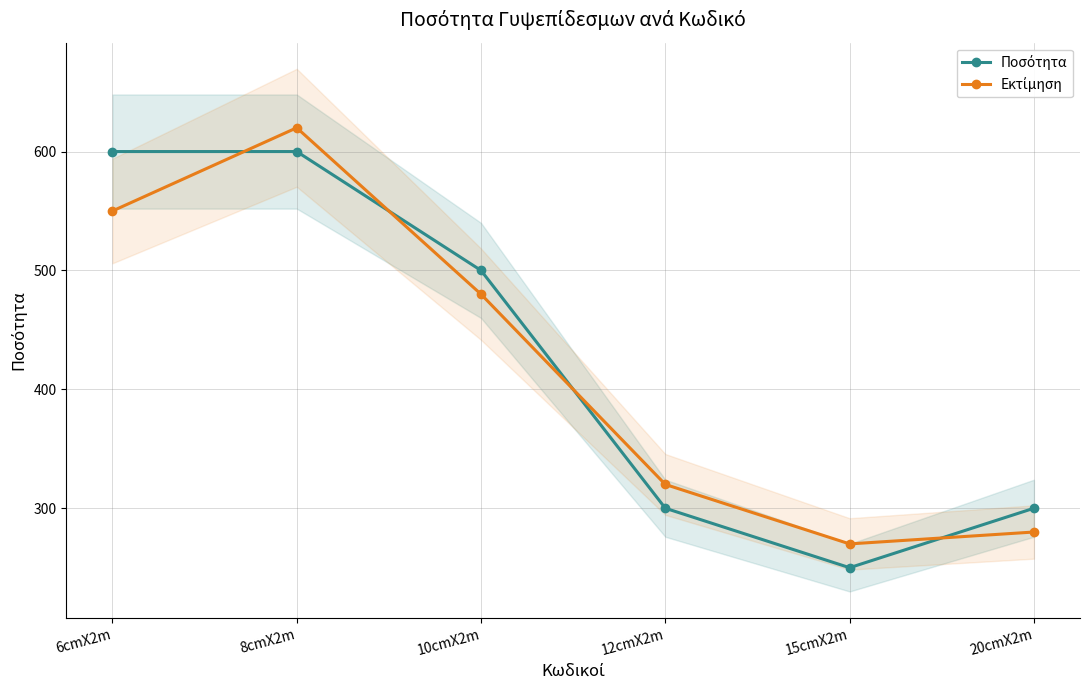

True or false: Εκτίμηση and Ποσότητα cross at least once.

True